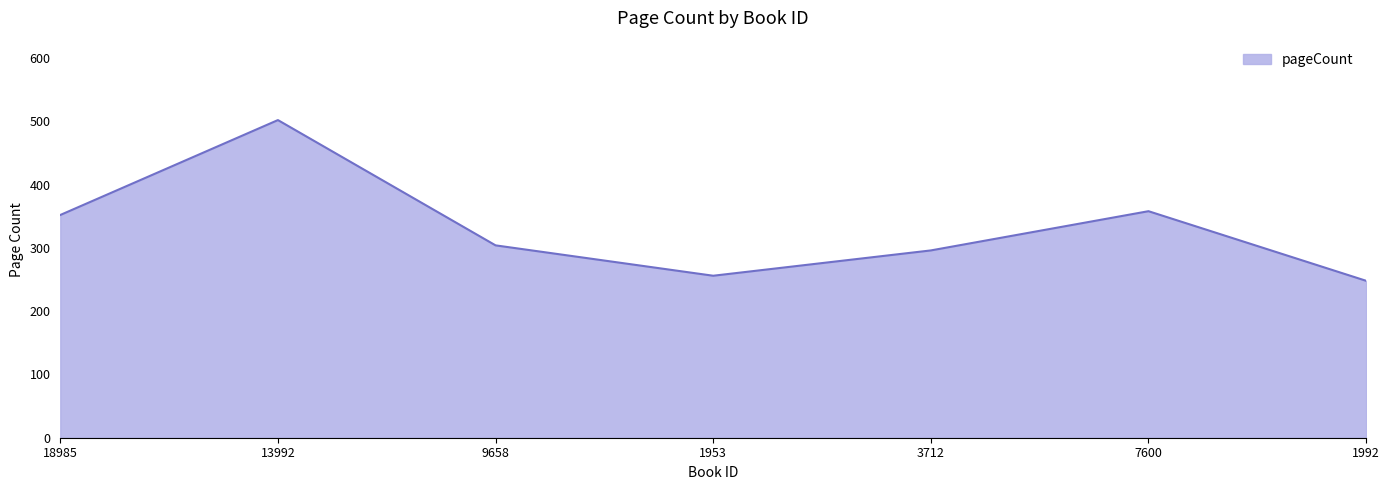

Does the chart have visible grid lines?

Yes